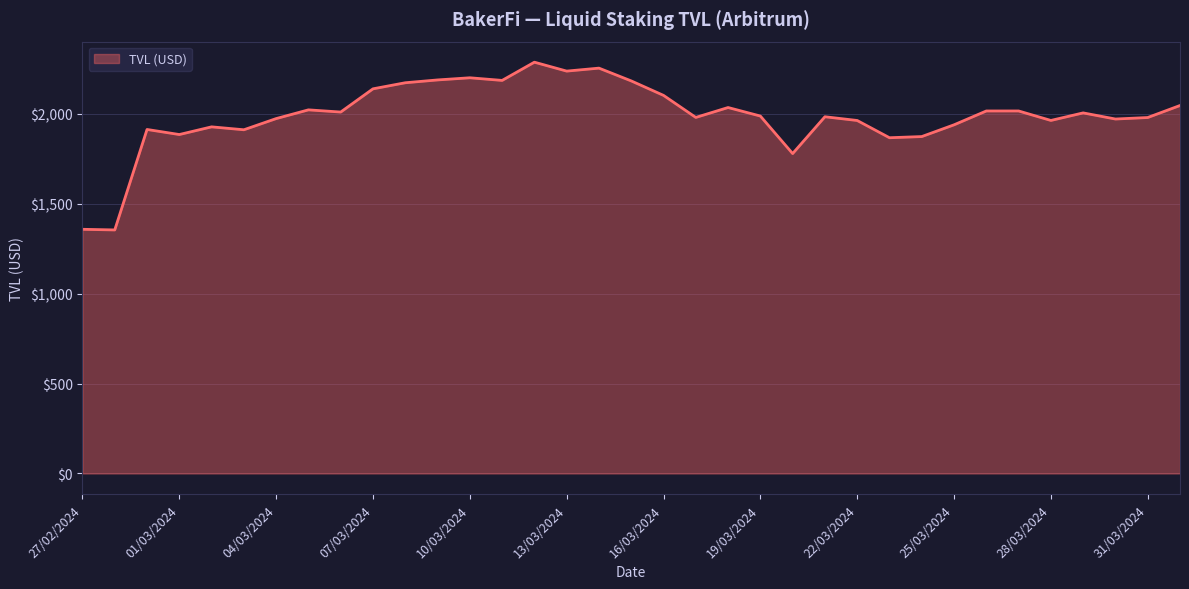

What is the greatest value displayed?

2286.8